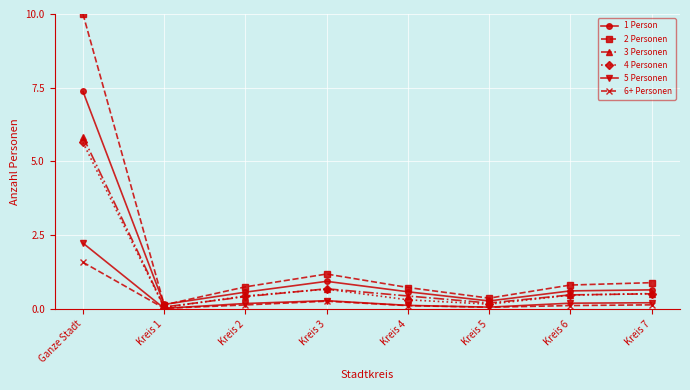

What is the difference between the highest and lowest values at Kreis 4?

0.6